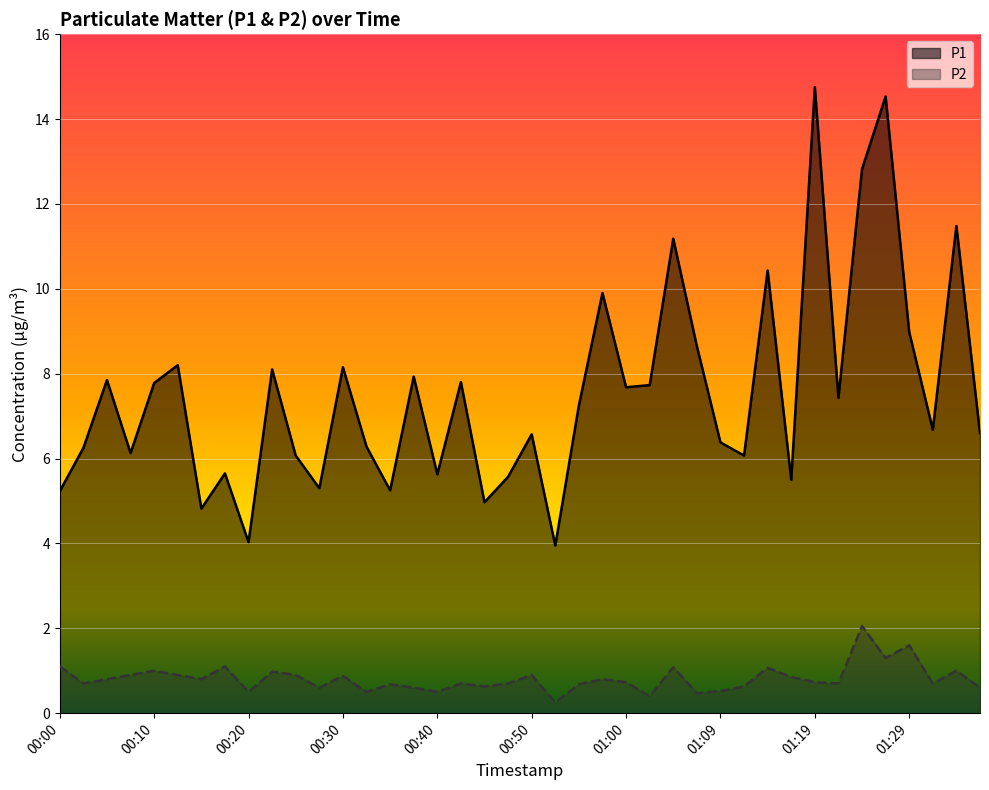

True or false: P1 and P2 cross at least once.

False